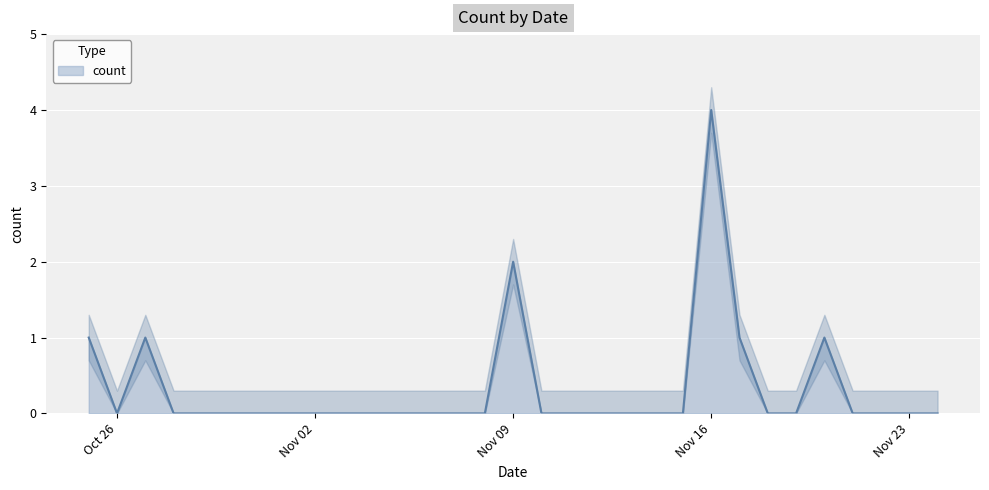

The chart shows a value of 0 at 2020-11-03. True or false?

True